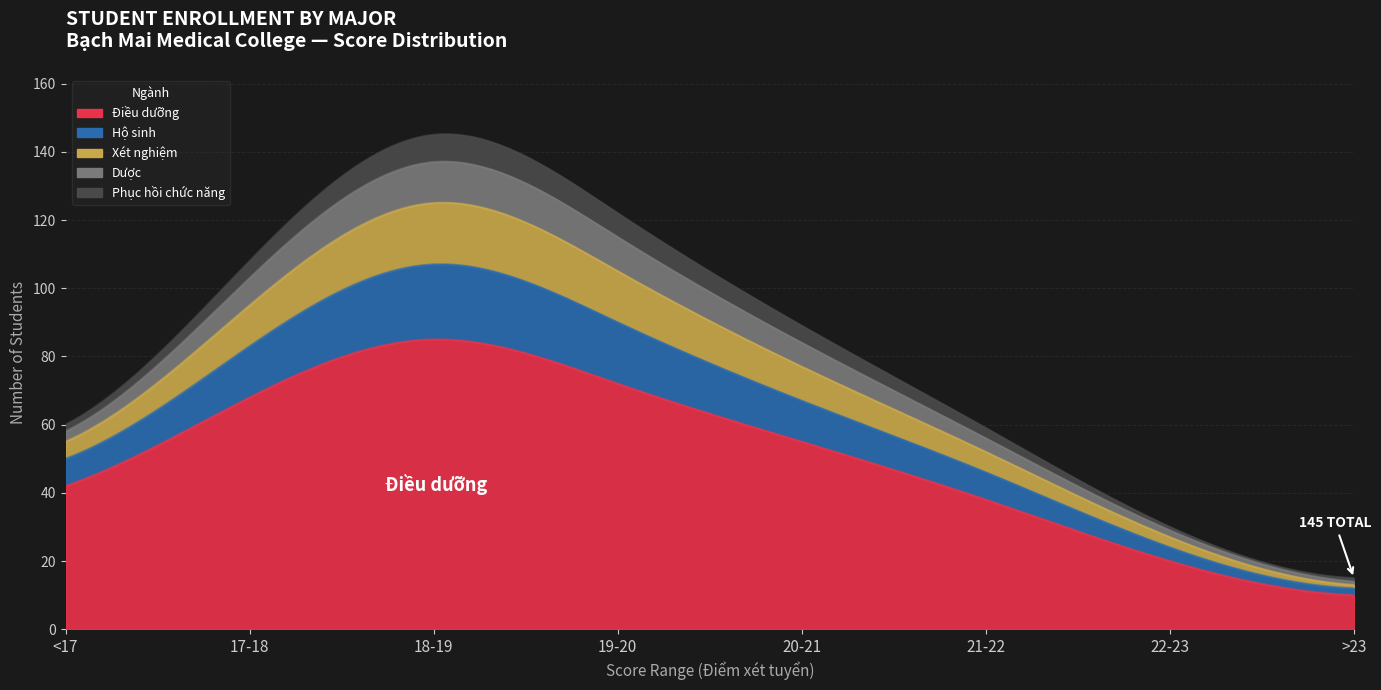

True or false: Điều dưỡng and Dược cross at least once.

False